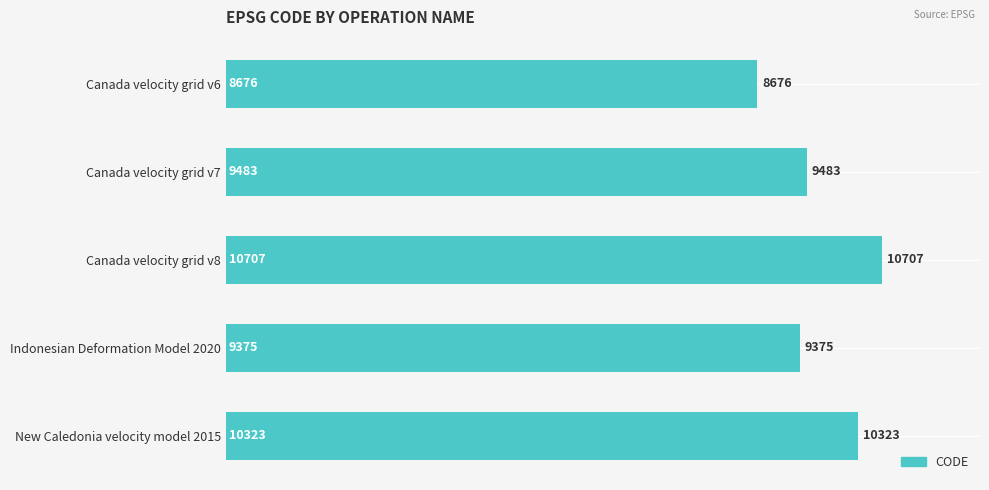

Between Indonesian Deformation Model 2020 and Canada velocity grid v6, which is larger?

Indonesian Deformation Model 2020